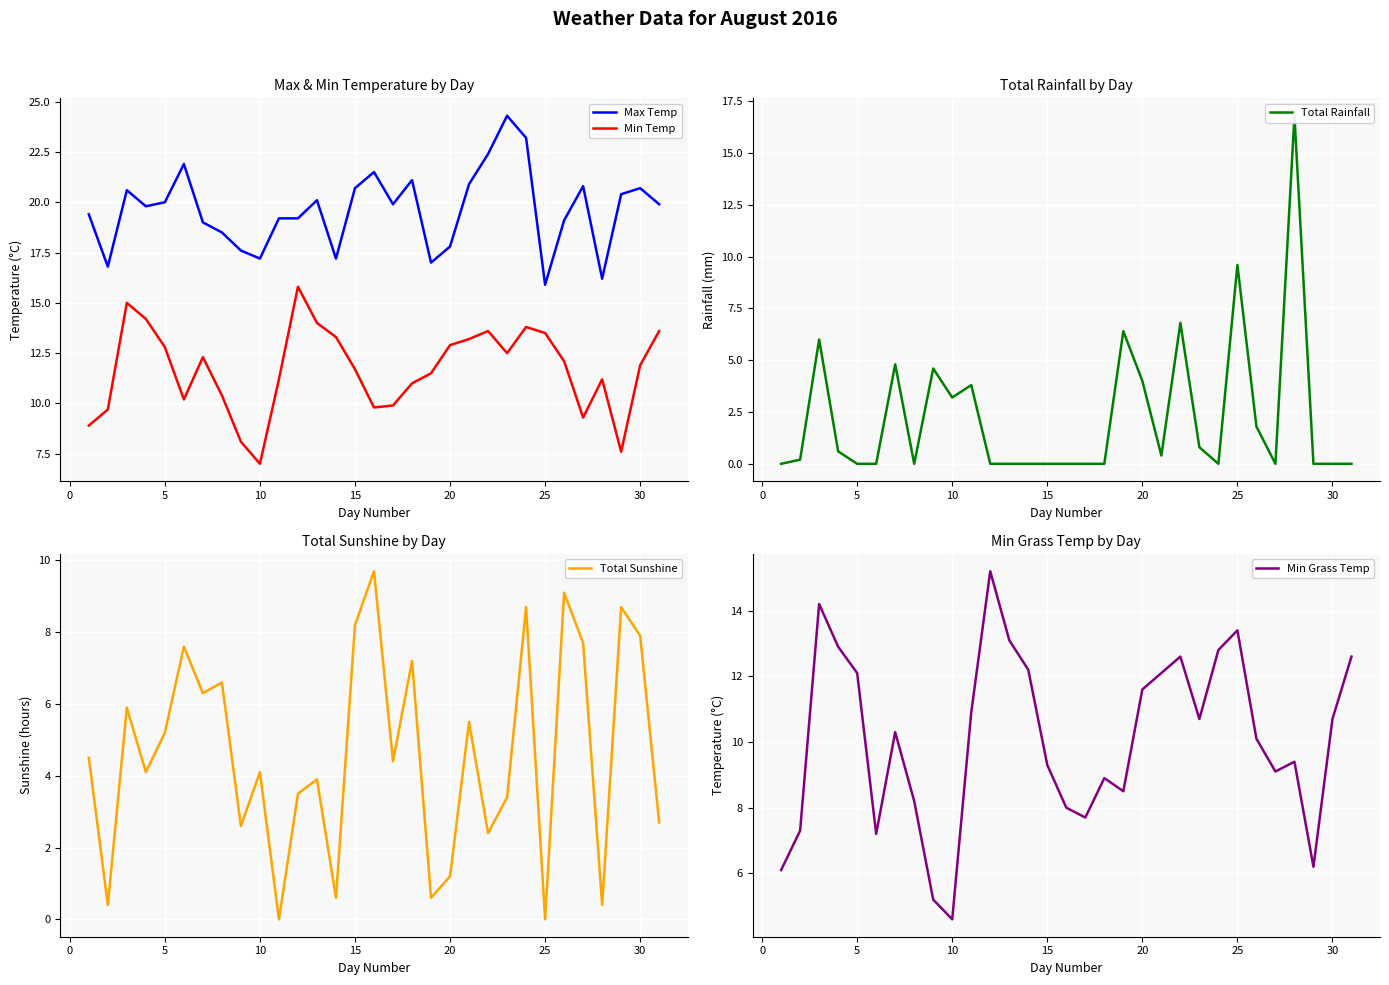

What is the minimum value for Min Grass Temp?

4.6